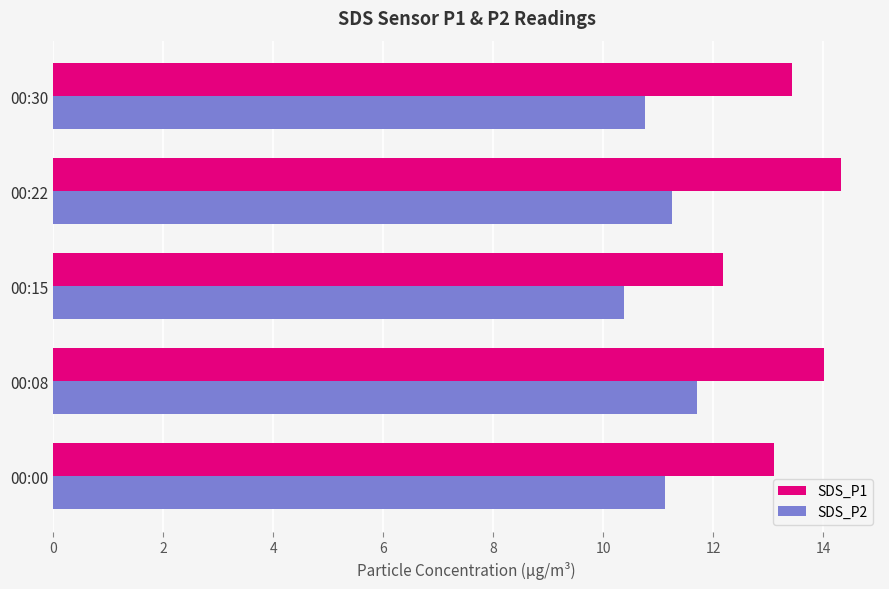

At how many categories does at least one series exceed 10?

5